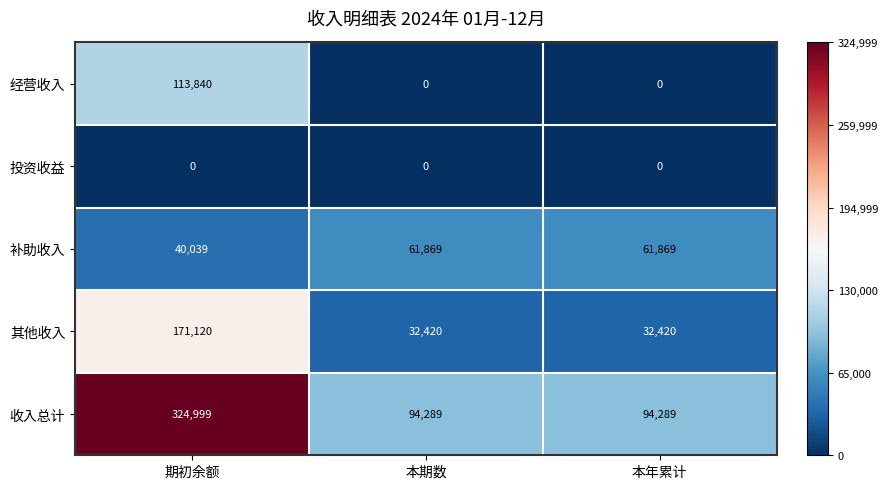

Reading right to left, transcribe all the data shown in this chart.

经营收入: 本年累计=0	本期数=0	期初余额=113840
投资收益: 本年累计=0	本期数=0	期初余额=0
补助收入: 本年累计=61869	本期数=61869	期初余额=40039
其他收入: 本年累计=32420	本期数=32420	期初余额=171120
收入总计: 本年累计=94289	本期数=94289	期初余额=324999